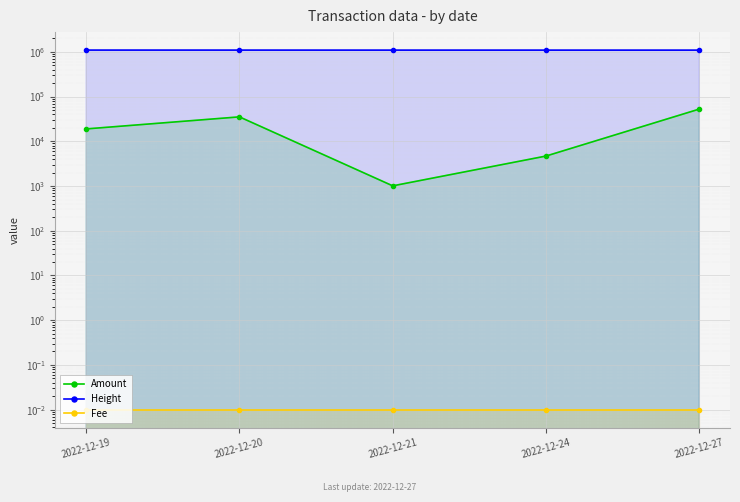

True or false: Height and Fee cross at least once.

False